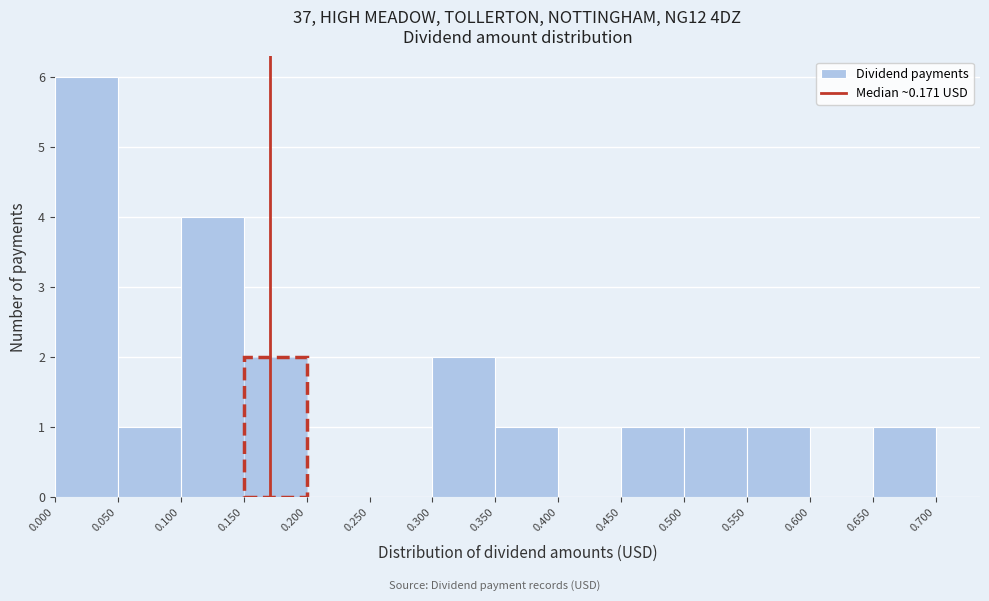

Reading left to right, list every bar in this chart as the range it spans on the x-axis followed by its height. The values are not printed on the chart, so give them approximately, as read against the axis.

0.000 to 0.050: 6
0.050 to 0.100: 1
0.100 to 0.150: 4
0.150 to 0.200: 2
0.200 to 0.250: 0
0.250 to 0.300: 0
0.300 to 0.350: 2
0.350 to 0.400: 1
0.400 to 0.450: 0
0.450 to 0.500: 1
0.500 to 0.550: 1
0.550 to 0.600: 1
0.600 to 0.650: 0
0.650 to 0.700: 1